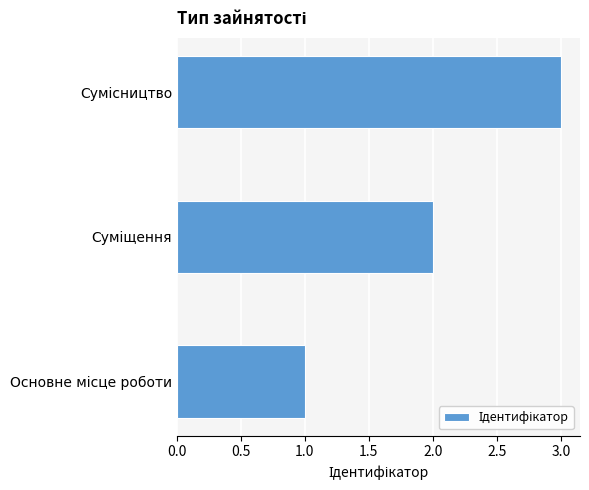

What is the greatest value displayed?

3